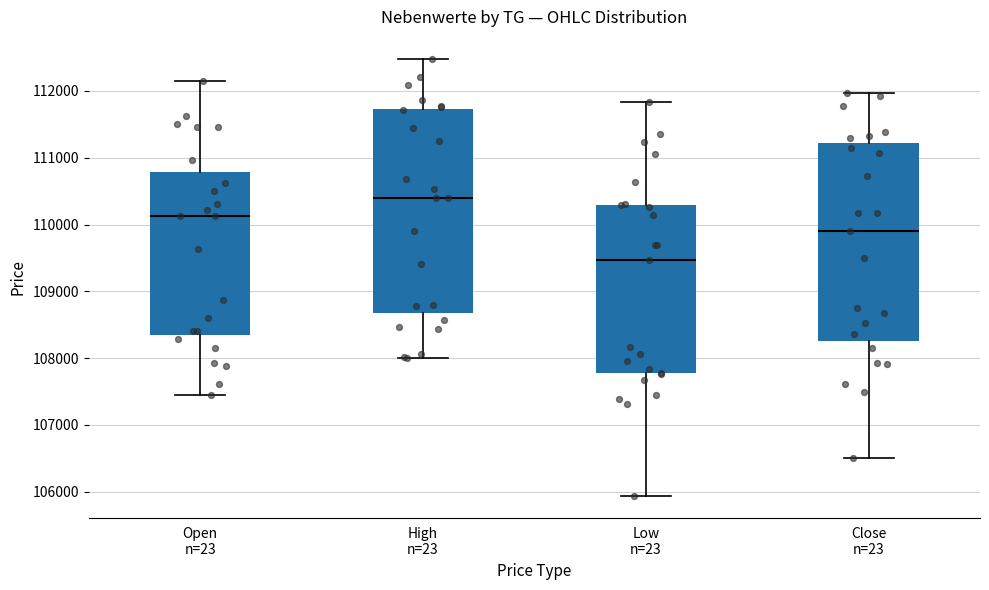

Reading left to right, transcribe this box plot: for each box, give where its median line is, the range the box spans, and where its two whiskers end, as read against the y-axis. The values are not printed on the chart, so give them approximately, as read against the axis.

Open n=23: median 110100, box 108300 to 110800, whiskers 107400 to 112100
High n=23: median 110400, box 108700 to 111700, whiskers 108000 to 112500
Low n=23: median 109500, box 107800 to 110300, whiskers 105900 to 111800
Close n=23: median 109900, box 108300 to 111200, whiskers 106500 to 112000